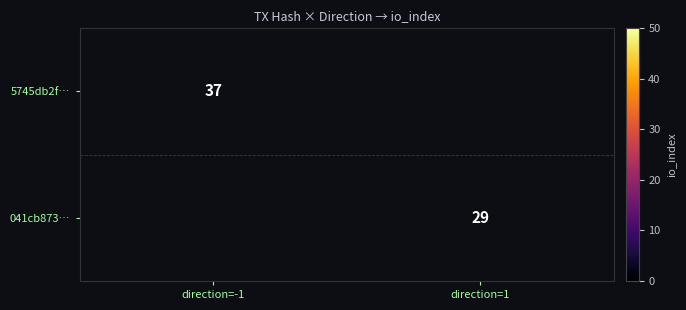

Which category has the highest value across all series?

direction=-1